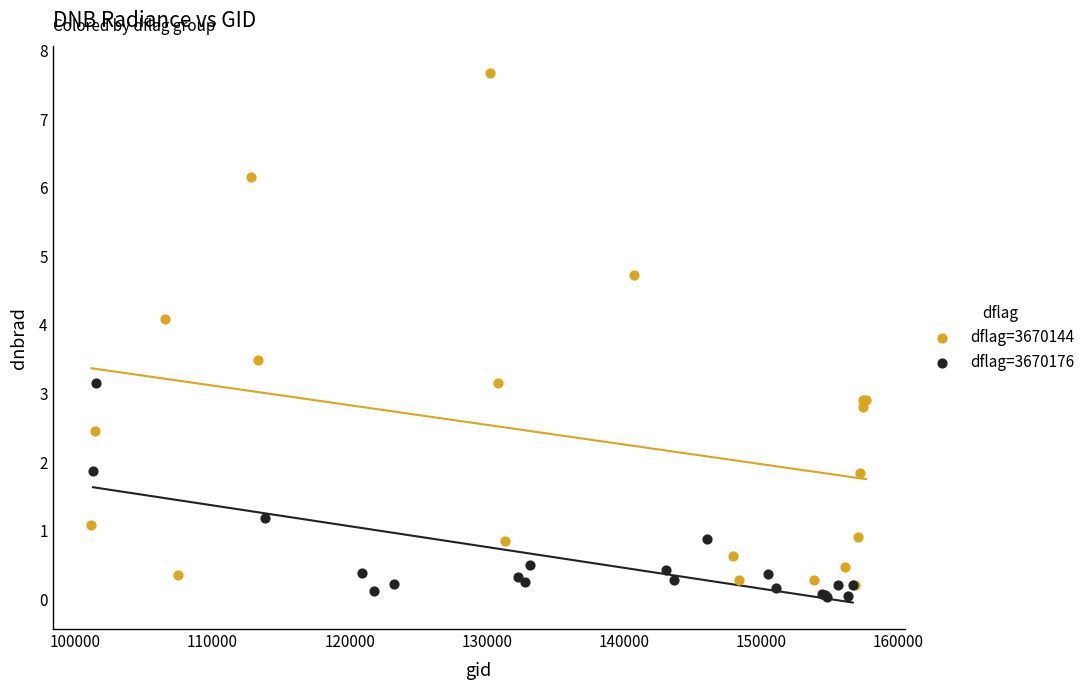

Which series contains the highest Y value?

dflag=3670144